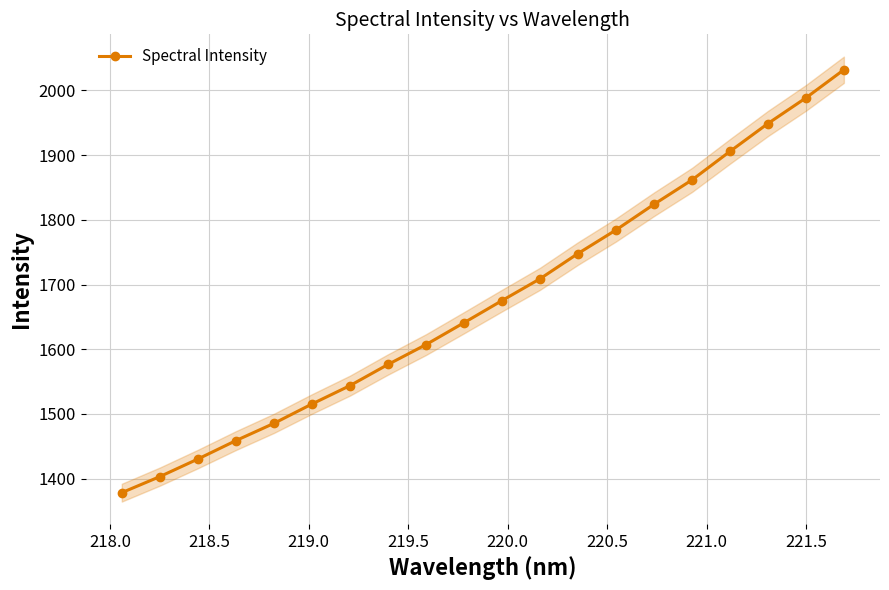

What is the value of the Spectral Intensity point at the 13th from the left?

1747.9